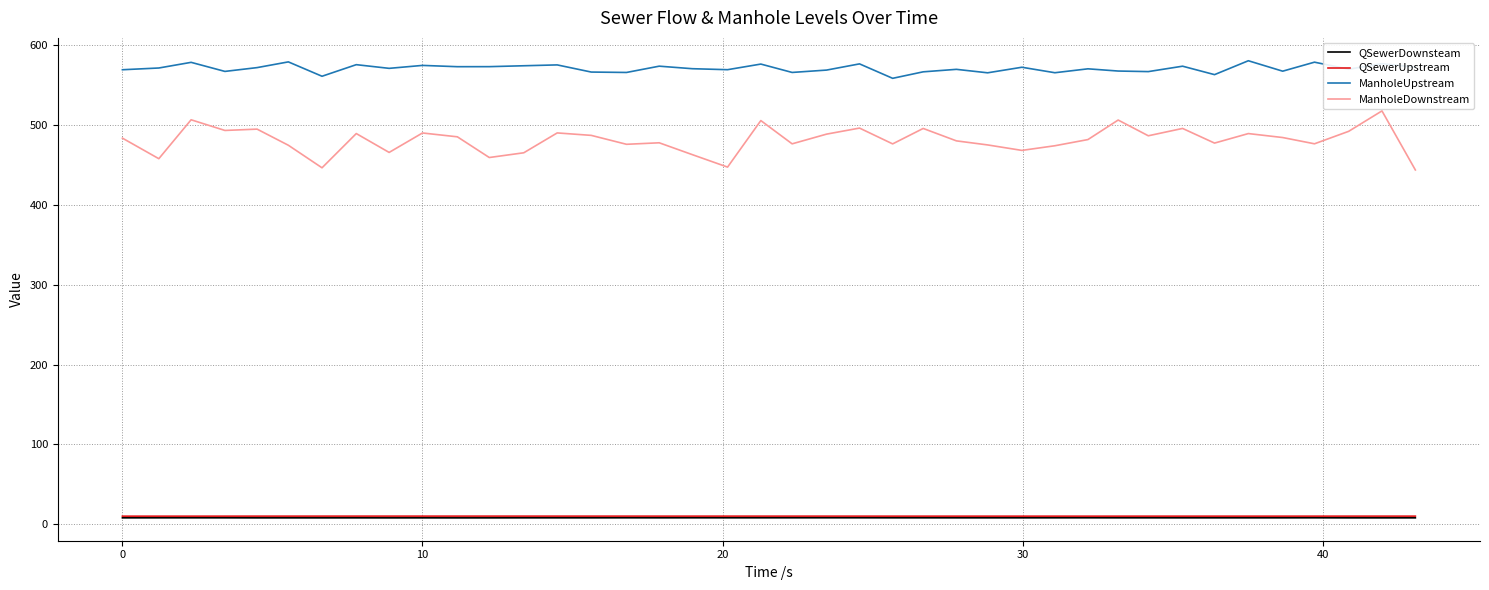

Which series has the widest spread of values?

ManholeDownstream